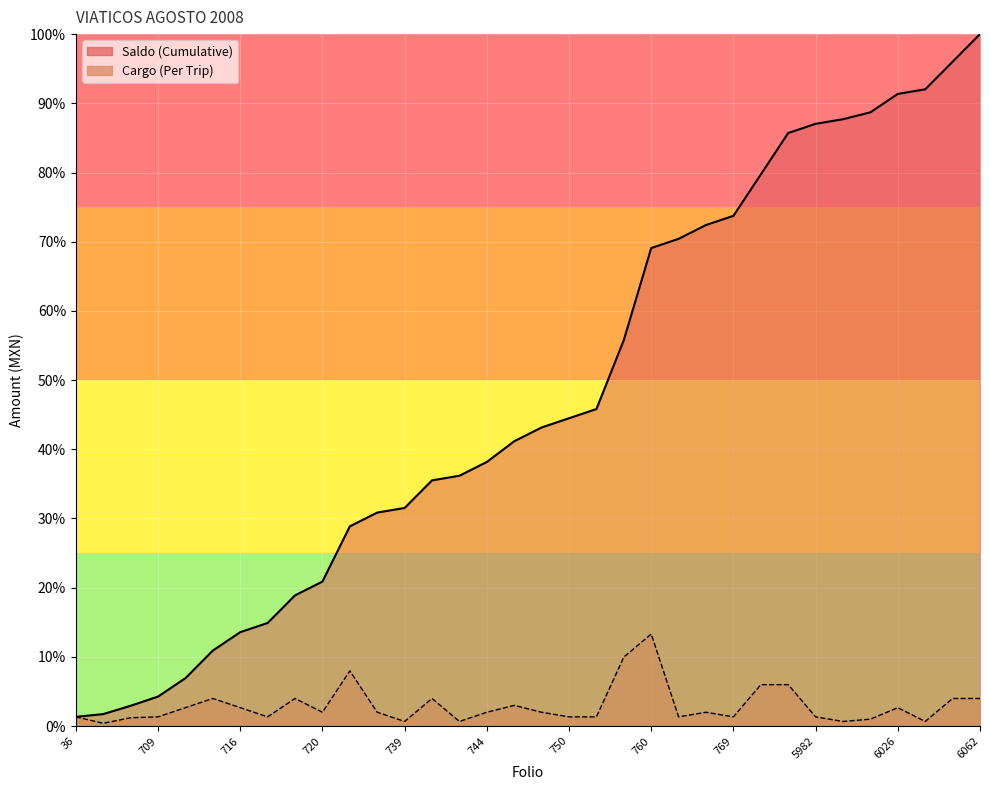

Read the Cargo value at 744.

2.0